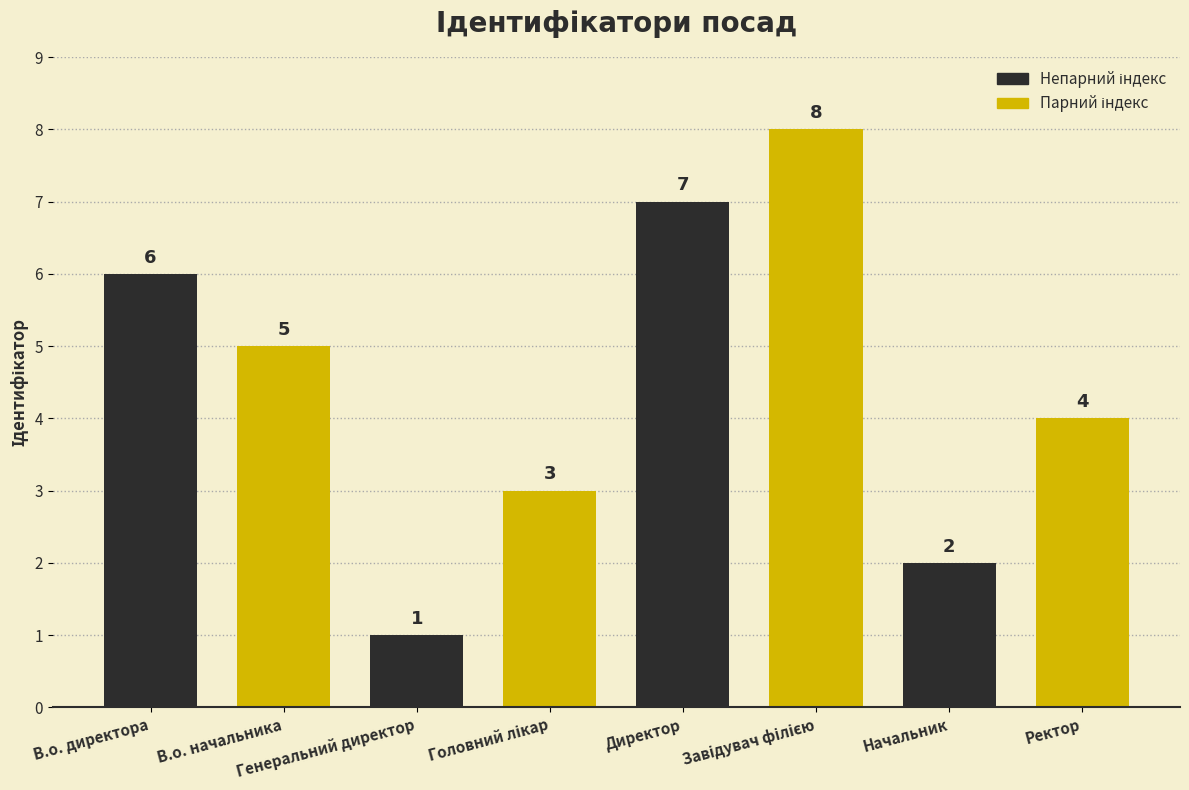

What is the maximum value shown in the chart?

8